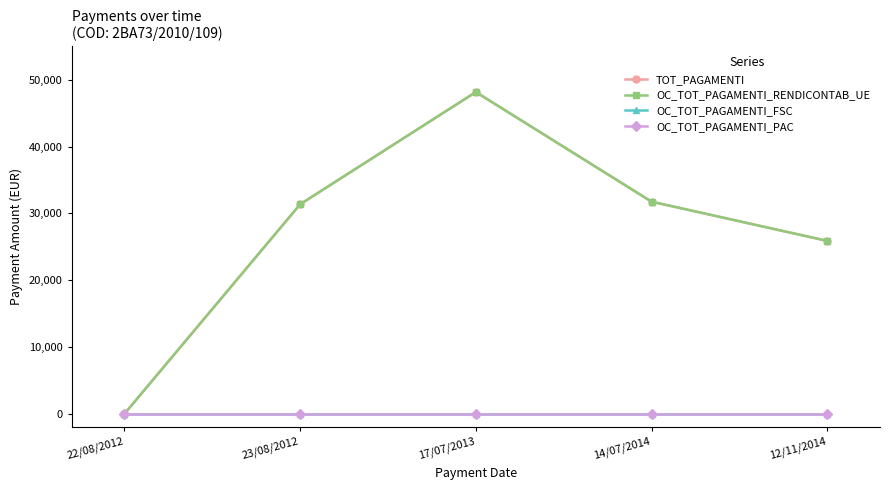

Is this an area chart (filled region under the line)?

No